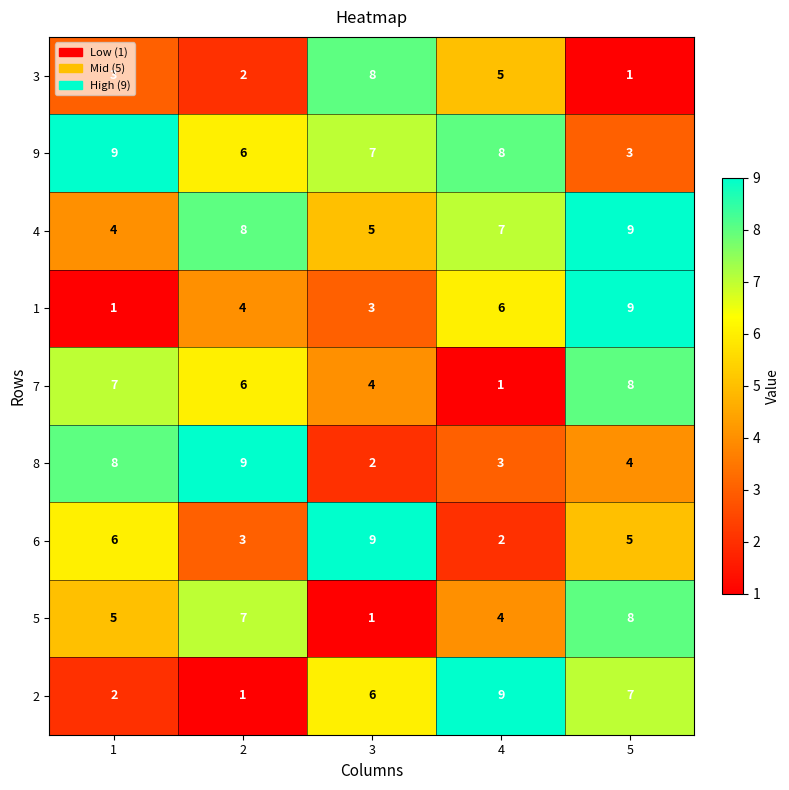

Is it true that 3 equals 5 at 4?

True